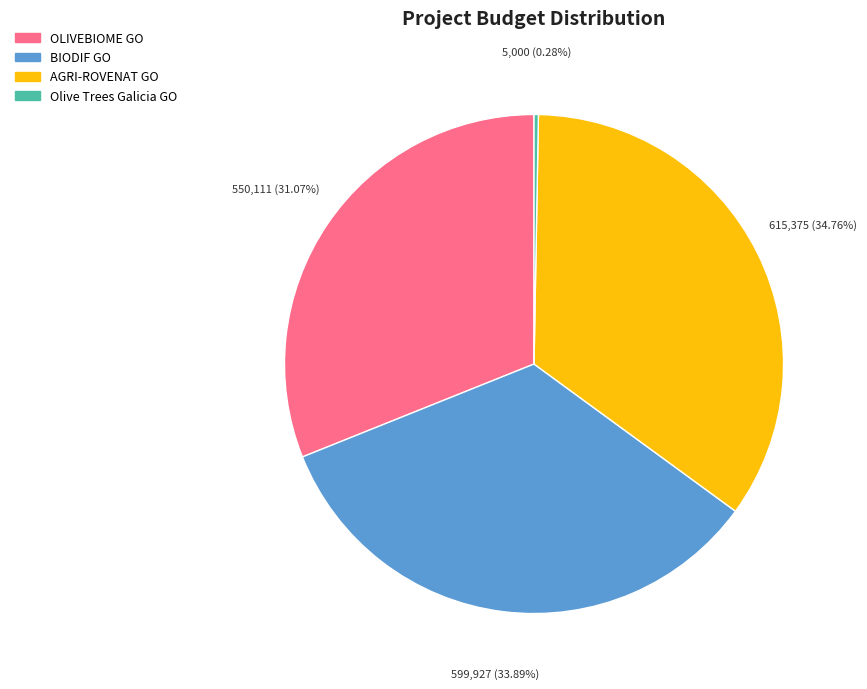

Does any single category account for the majority?

No